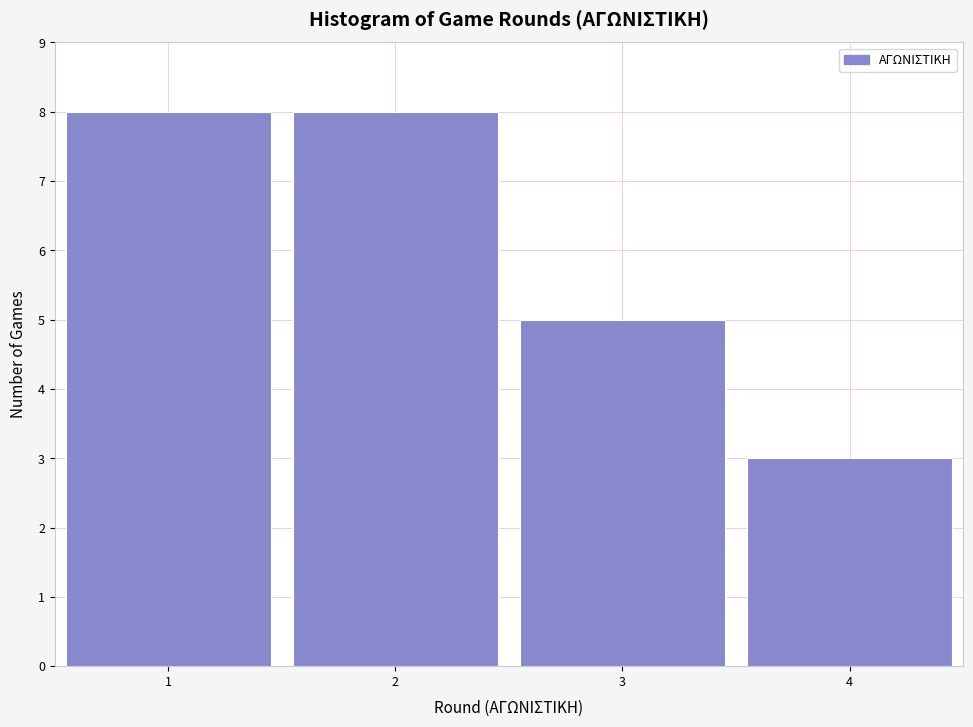

Reading left to right, what are all the values shown in this chart?

8	8	5	3